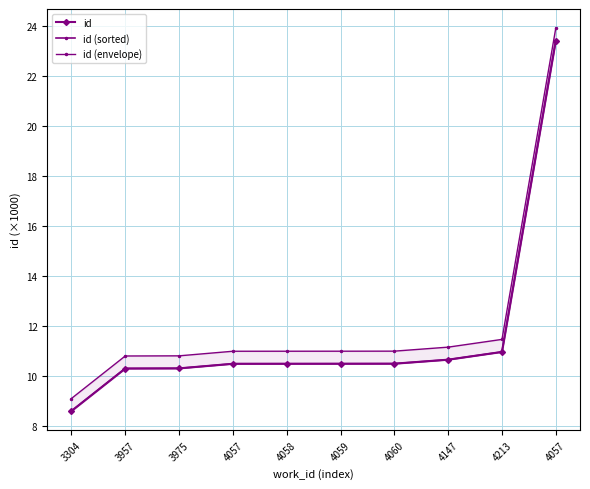

What is the label of the 9th point from the right?

3957